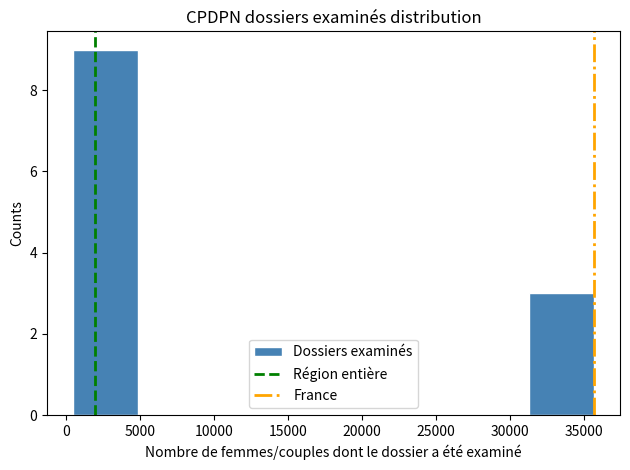

Reading left to right, transcribe this chart: for each bar, give the range it covers on the x-axis and its height. Neither the bar edges nor the heights are printed on the chart, so give them approximately, as read against the axes.

500 to 5000: 9
5000 to 9500: 0
9500 to 13500: 0
13500 to 18000: 0
18000 to 22500: 0
22500 to 27000: 0
27000 to 31500: 0
31500 to 35500: 3